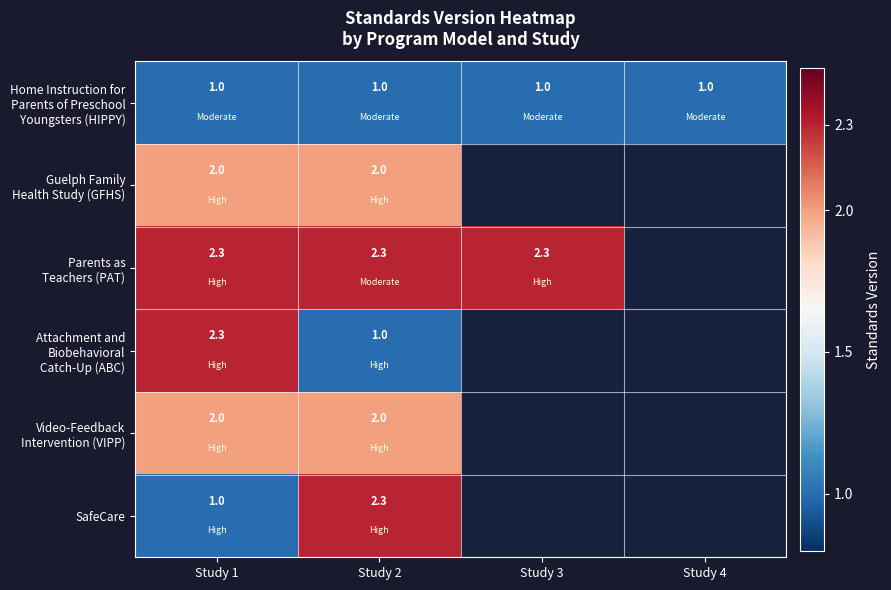

At which category is the sum across all series the highest?

Study 1